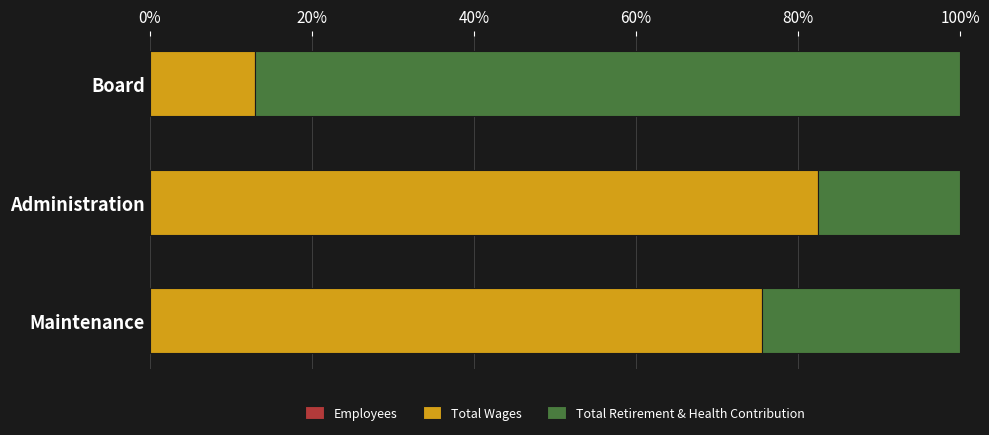

Reading right to left, transcribe all the data shown in this chart.

Employees: 0.0	0.0	0.0
Total Wages: 13.0	82.4	75.5
Total Retirement & Health Contribution: 87.0	17.6	24.5